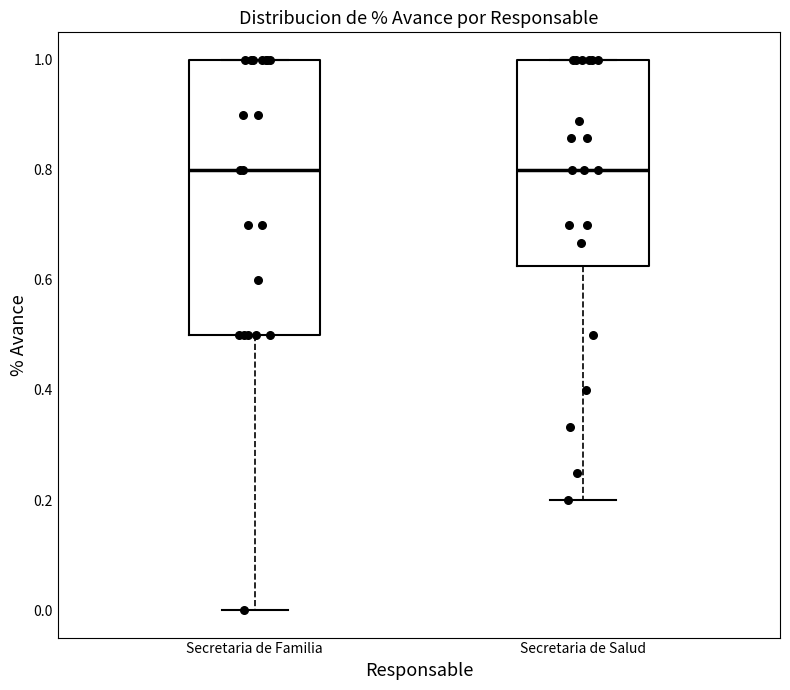

Where is the lower edge of the box for Secretaria de Salud on the y-axis? The values are not printed on the chart, so give them approximately, as read against the axis.

0.62